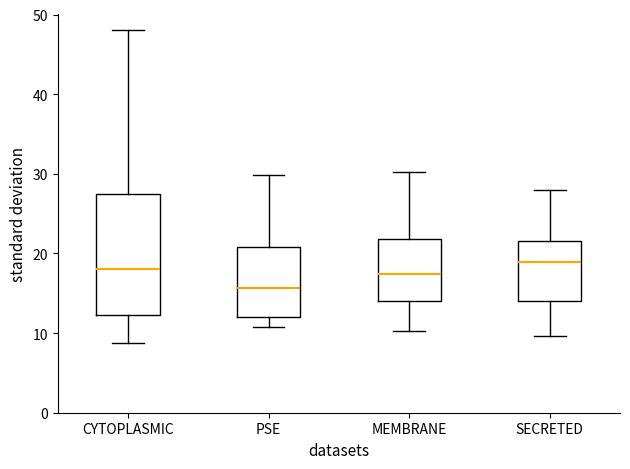

Where does the upper whisker of the box for PSE end on the y-axis? The values are not printed on the chart, so give them approximately, as read against the axis.

30